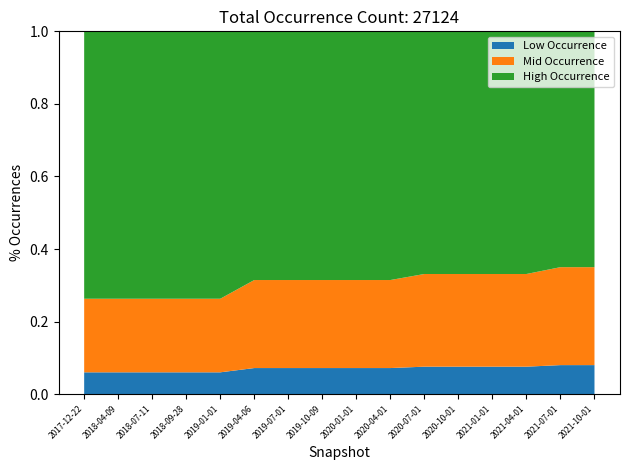

The Low Occurrence series shows 0.0 at 2021-04-01. True or false?

False